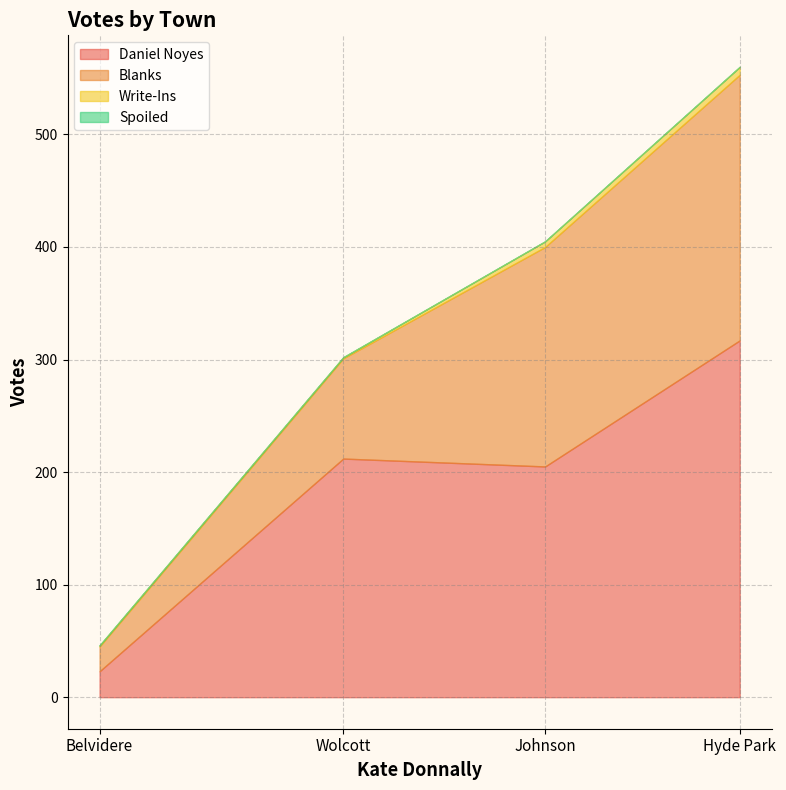

Where is Spoiled nearest to the value 0?

Belvidere